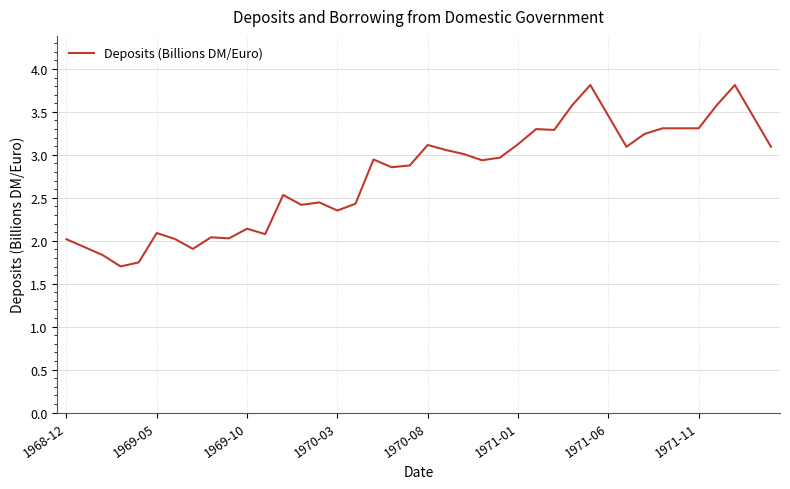

What is the greatest value displayed?

3.8